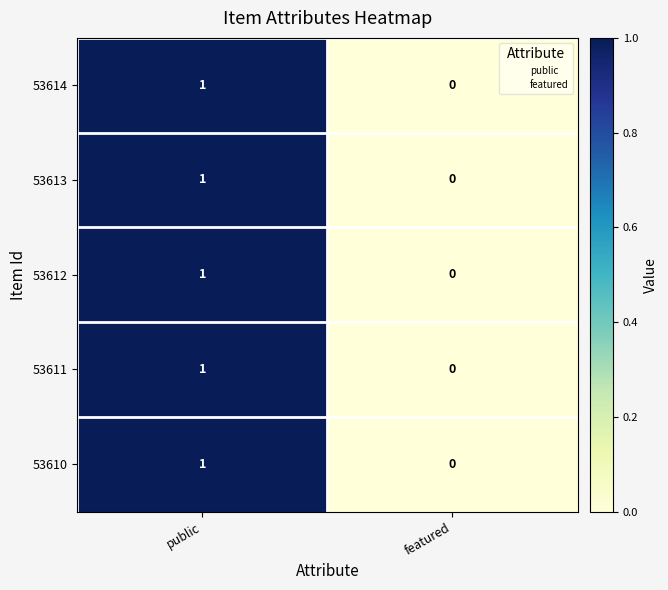

Reading right to left, what are all the values shown in this chart?

53614: 0	1
53613: 0	1
53612: 0	1
53611: 0	1
53610: 0	1